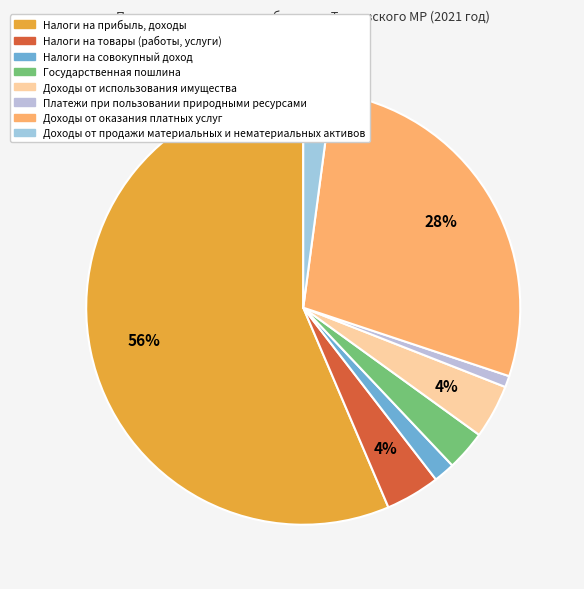

How many slices are in this pie chart?

8